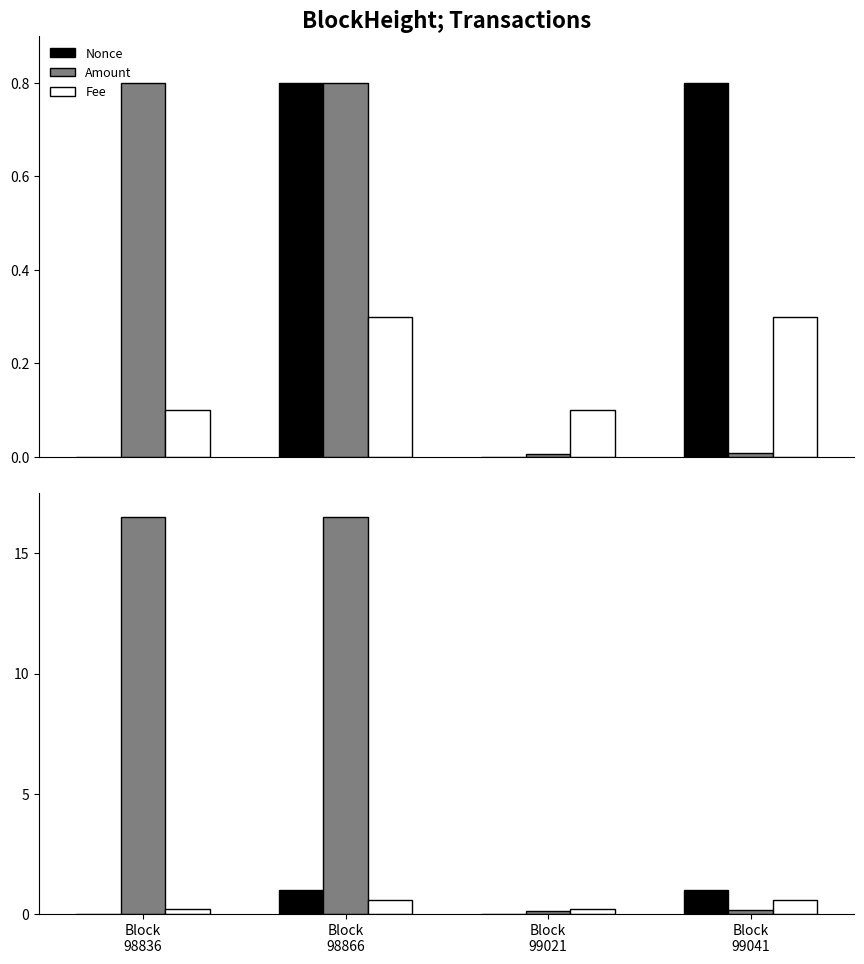

The Nonce series shows 1.0 at Block
98866. True or false?

True